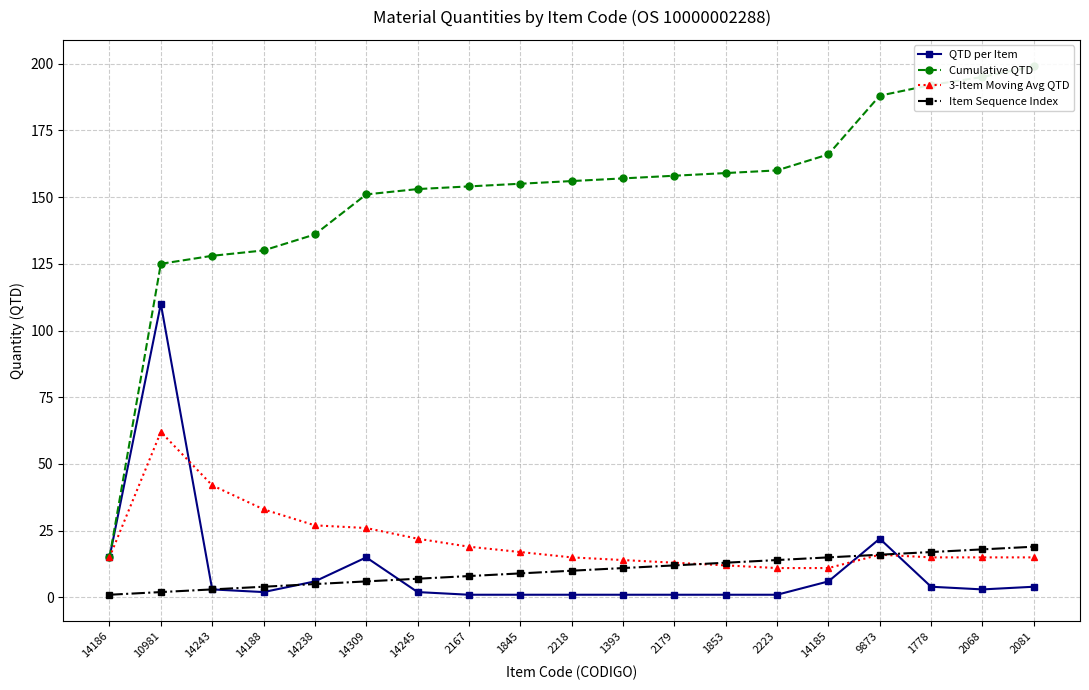

At which category does QTD per Item reach its first local peak?

10981